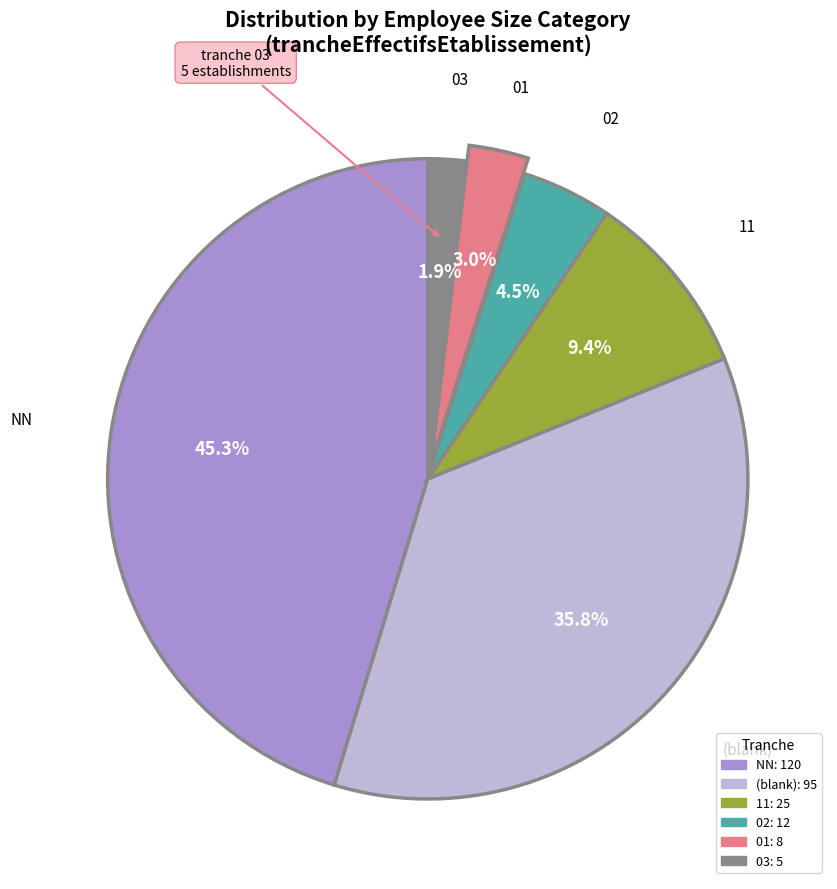

Is there a majority slice in this chart?

No